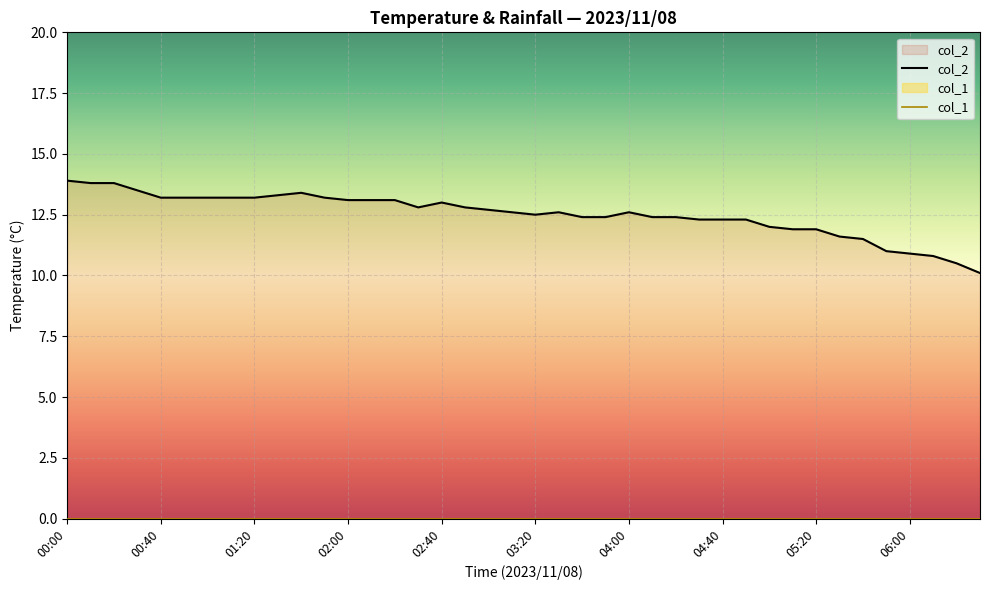

What are all the series names shown in the legend?

col_2, col_1